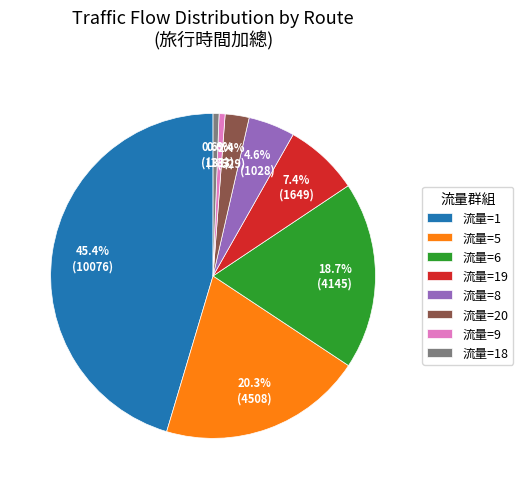

Between 流量=8 and 流量=20, which is larger?

流量=8